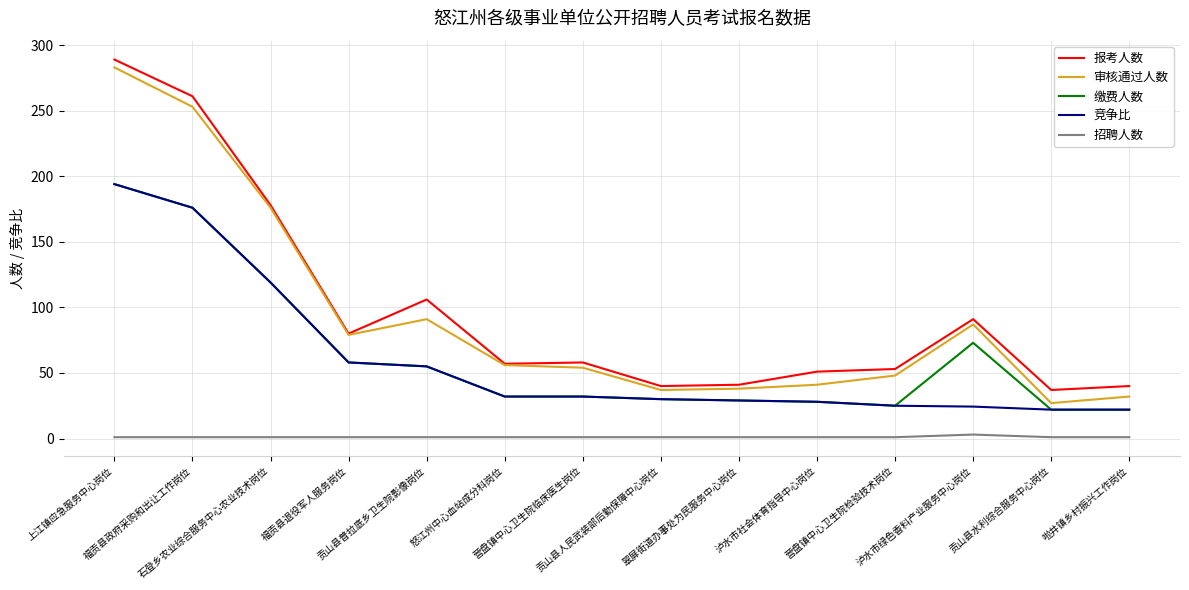

What is the maximum value for 缴费人数?

194.0